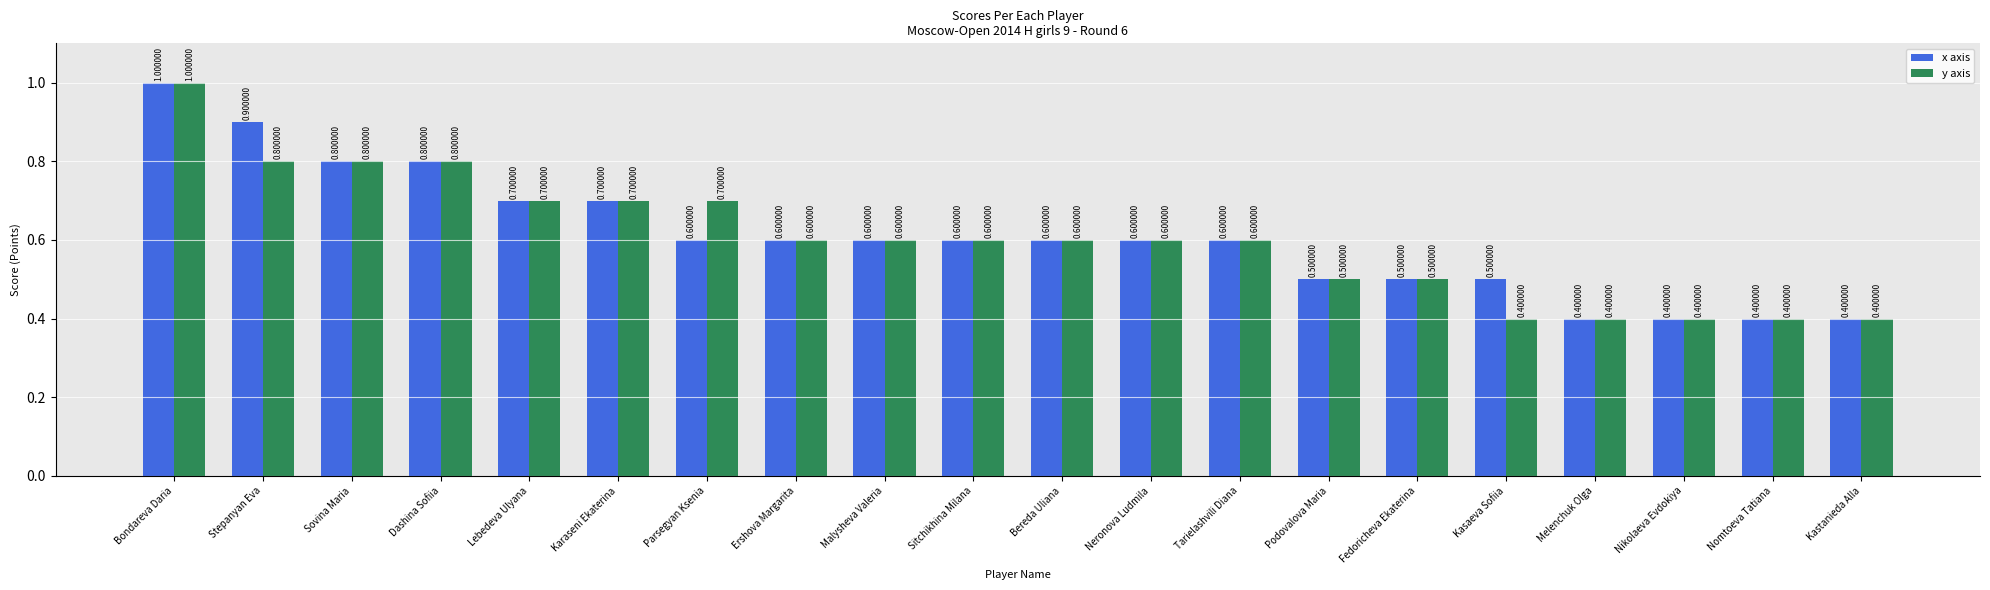

How many y axis values are between 0 and 1?

20